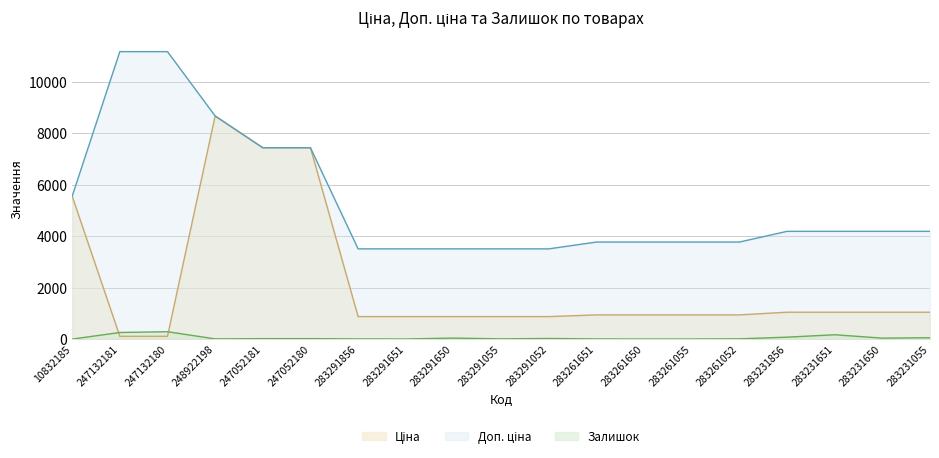

What are all the series names shown in the legend?

Ціна, Доп. ціна, Залишок